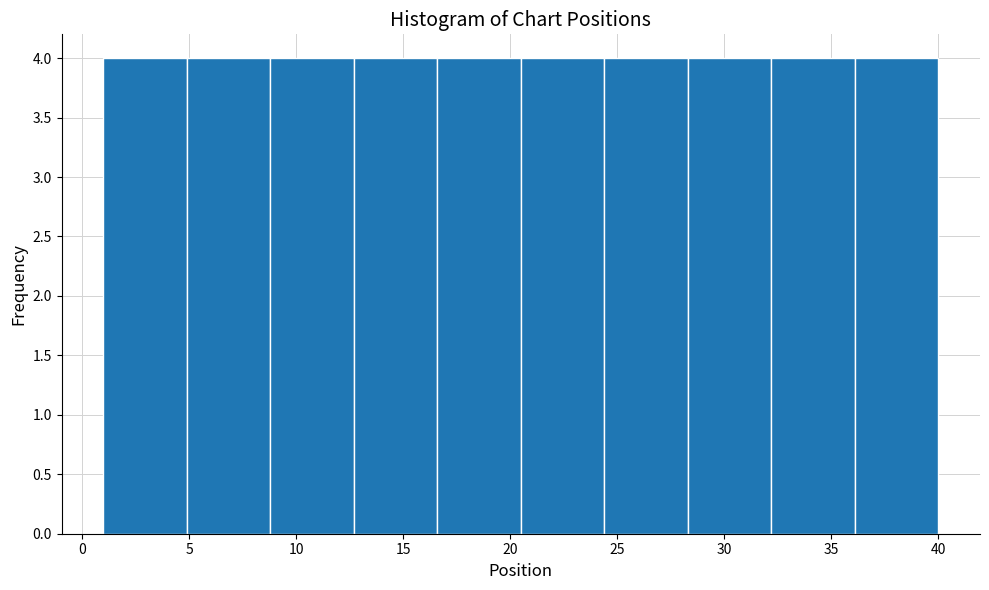

Reading left to right, transcribe this chart: for each bar, give the range it covers on the x-axis and its height. Neither the bar edges nor the heights are printed on the chart, so give them approximately, as read against the axes.

1.0 to 4.9: 4
4.9 to 8.8: 4
8.8 to 12.7: 4
12.7 to 16.6: 4
16.6 to 20.5: 4
20.5 to 24.4: 4
24.4 to 28.3: 4
28.3 to 32.2: 4
32.2 to 36.1: 4
36.1 to 40.0: 4